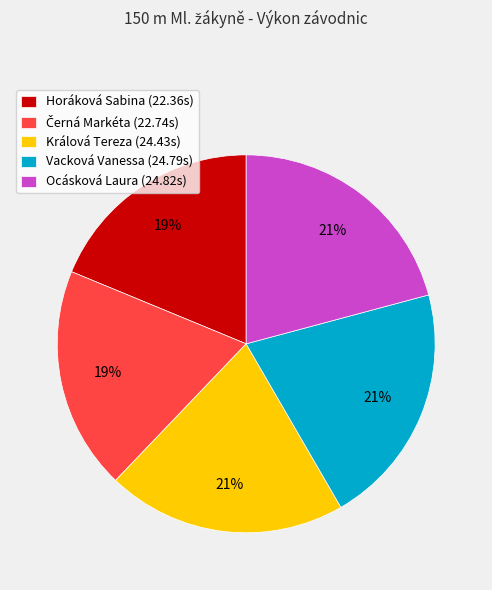

Count the number of slices in the pie.

5